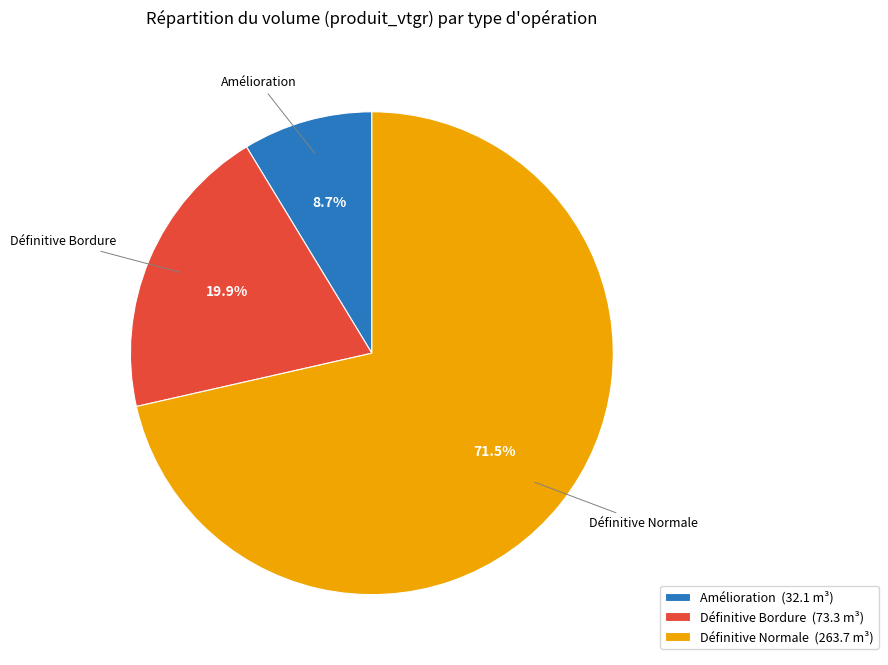

How many slices are in this pie chart?

3